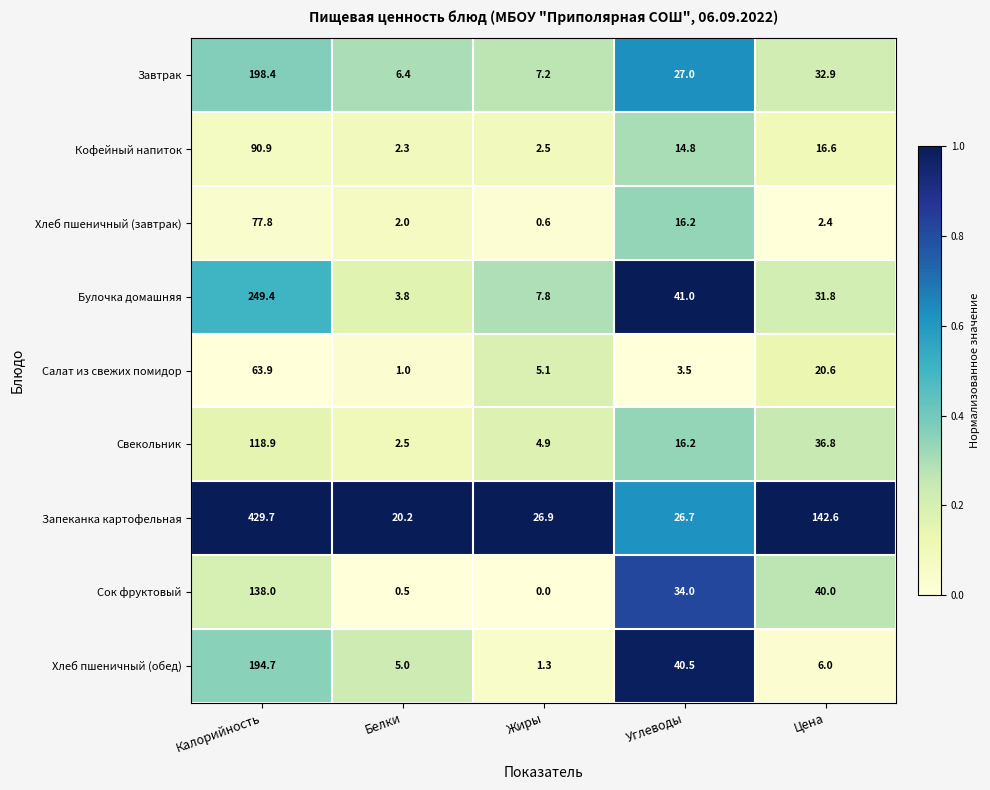

How many data points in Кофейный напиток are above 14?

3